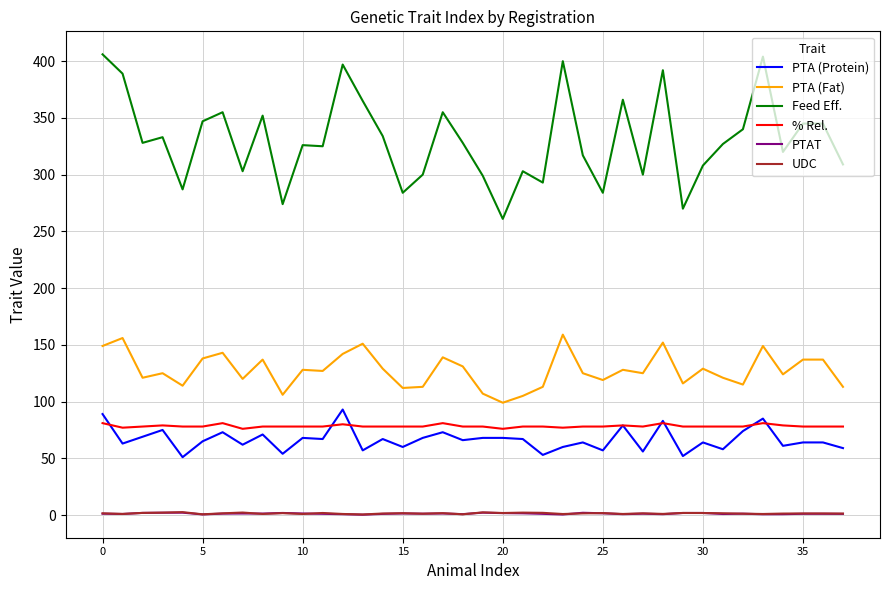

What is the greatest value displayed?

406.0